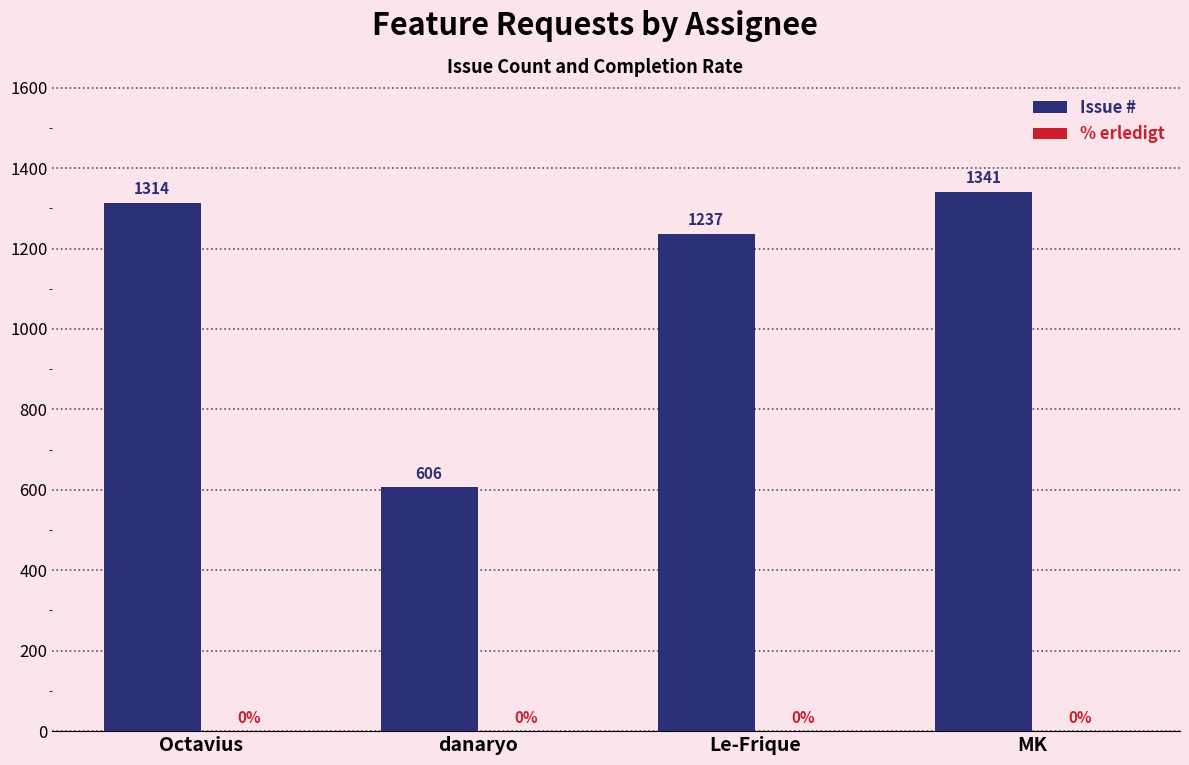

How many bars are there in total?

4